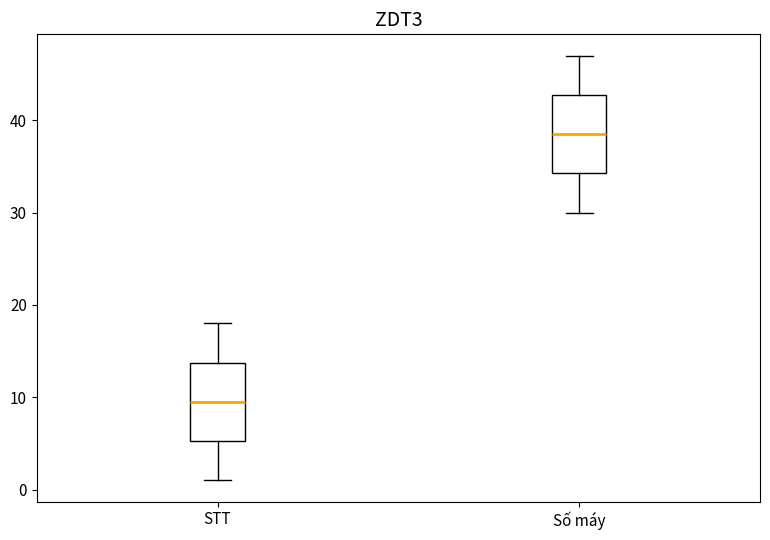

Reading left to right, transcribe this box plot: for each box, give where its median line is, the range the box spans, and where its two whiskers end, as read against the y-axis. The values are not printed on the chart, so give them approximately, as read against the axis.

STT: median 10, box 5 to 14, whiskers 1 to 18
Số máy: median 39, box 34 to 43, whiskers 30 to 47